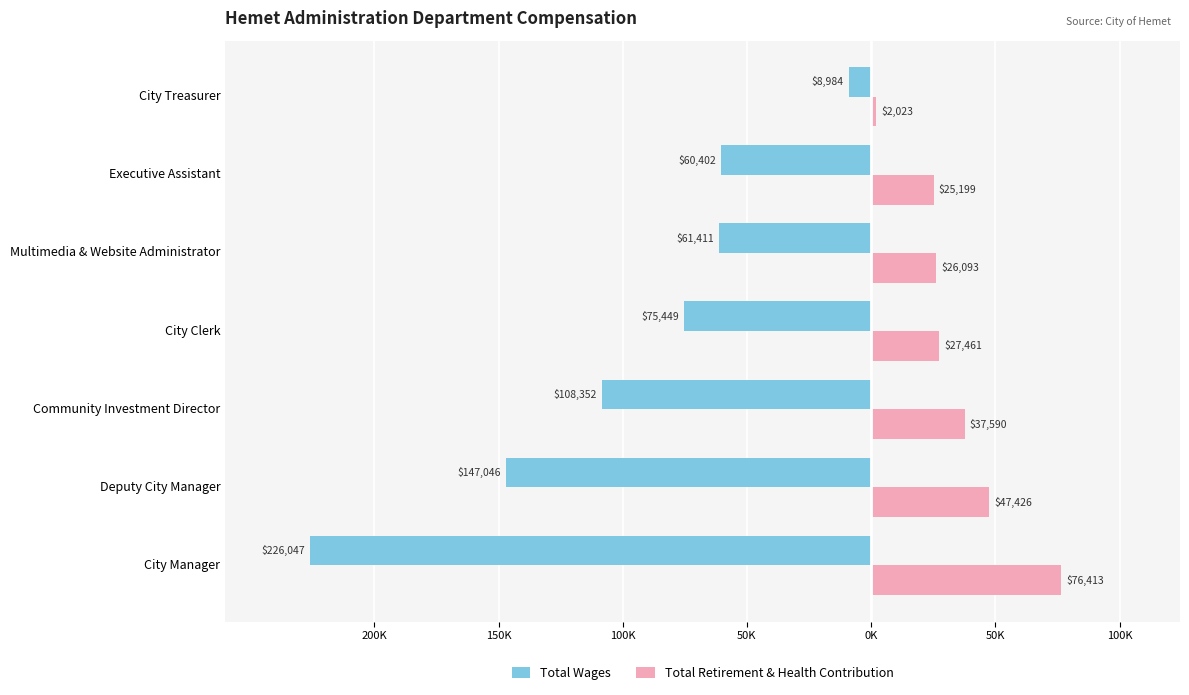

What are all the series names shown in the legend?

Total Wages, Total Retirement & Health Contribution